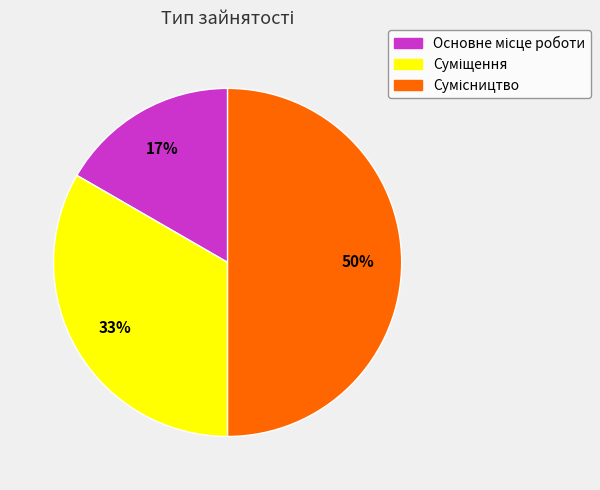

To the nearest percent, what is the difference between the largest and smallest slice percentages?

33%